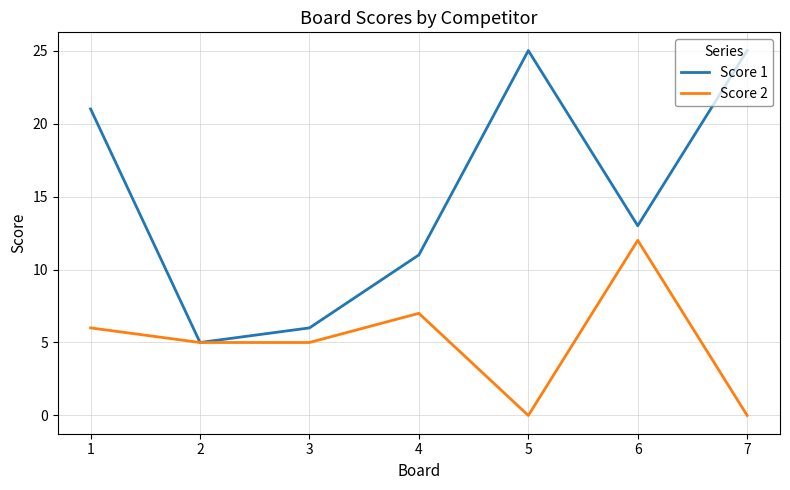

Where is Score 1 nearest to the value 15?

6